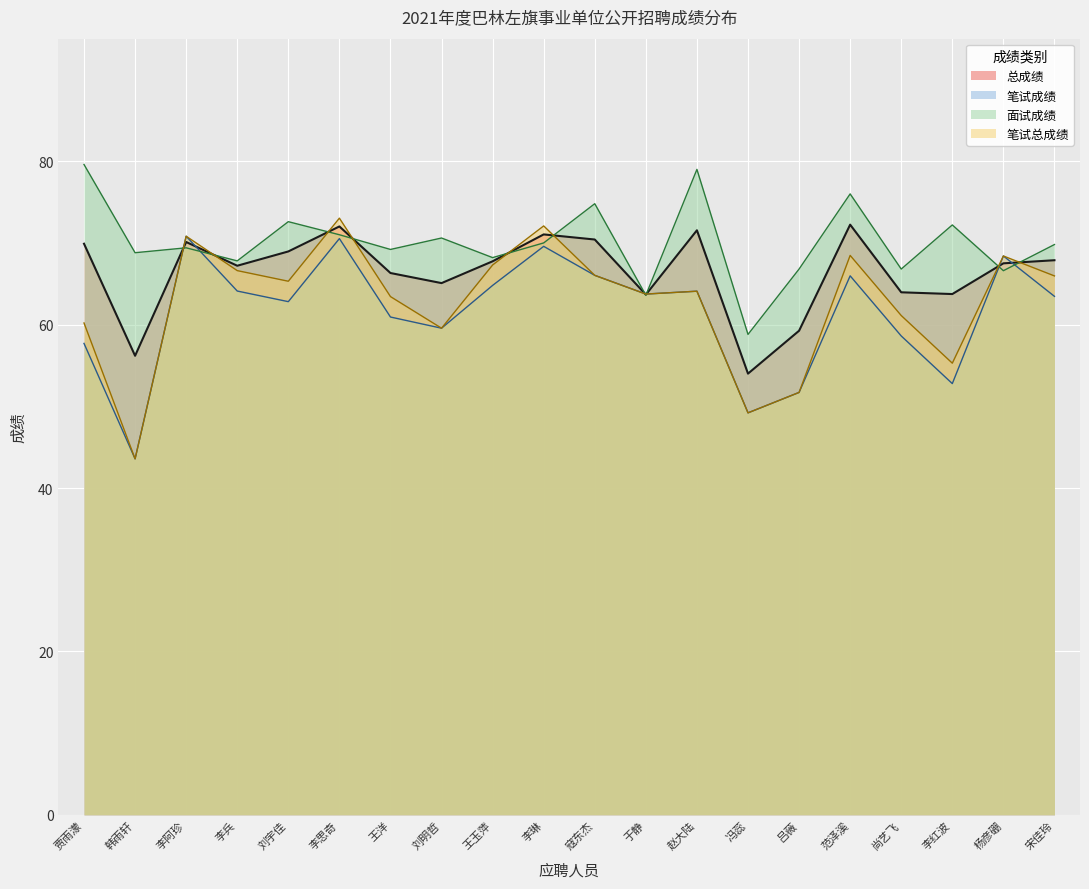

How many lines are shown in the chart?

4